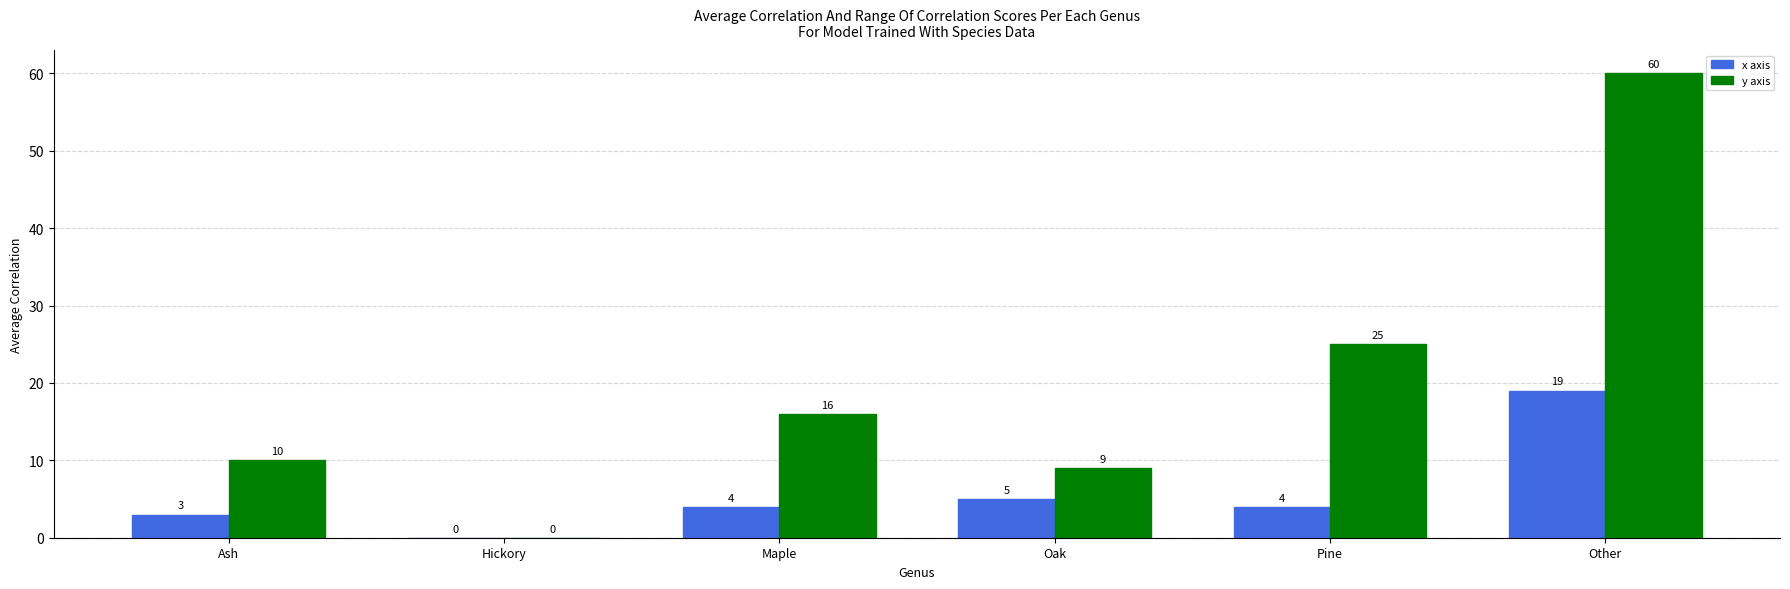

Reading left to right, extract all data points from this chart.

x axis: 3	0	4	5	4	19
y axis: 10	0	16	9	25	60